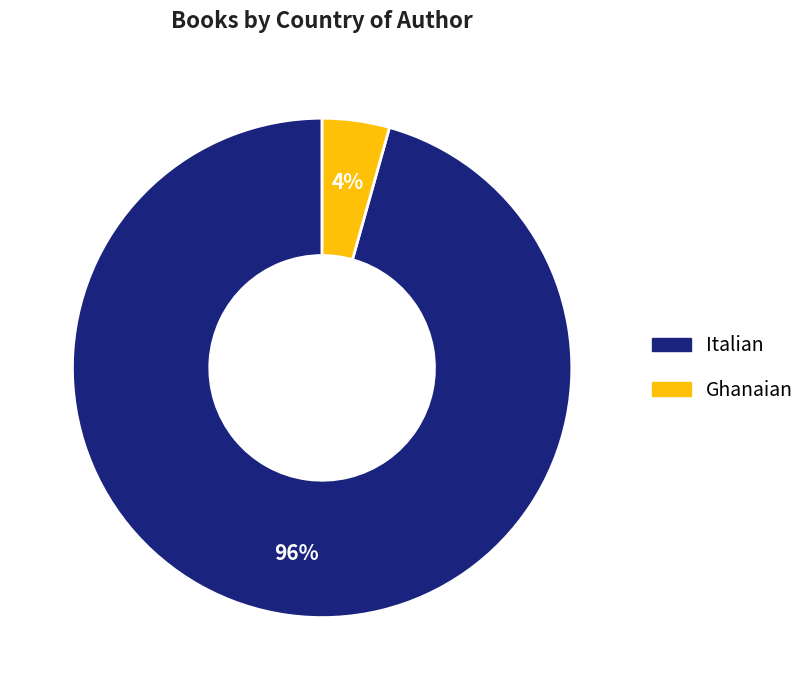

Which slice is the largest?

Italian